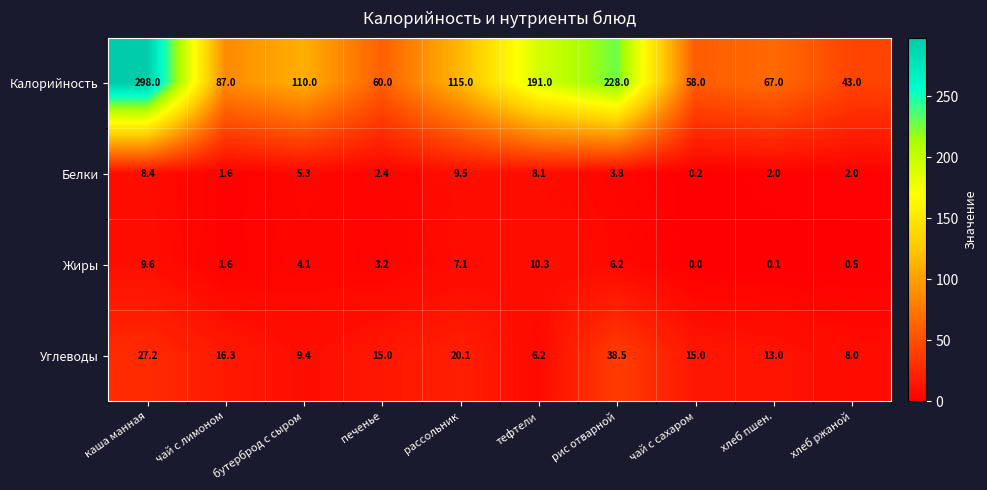

At which category is the sum across all series the highest?

каша манная